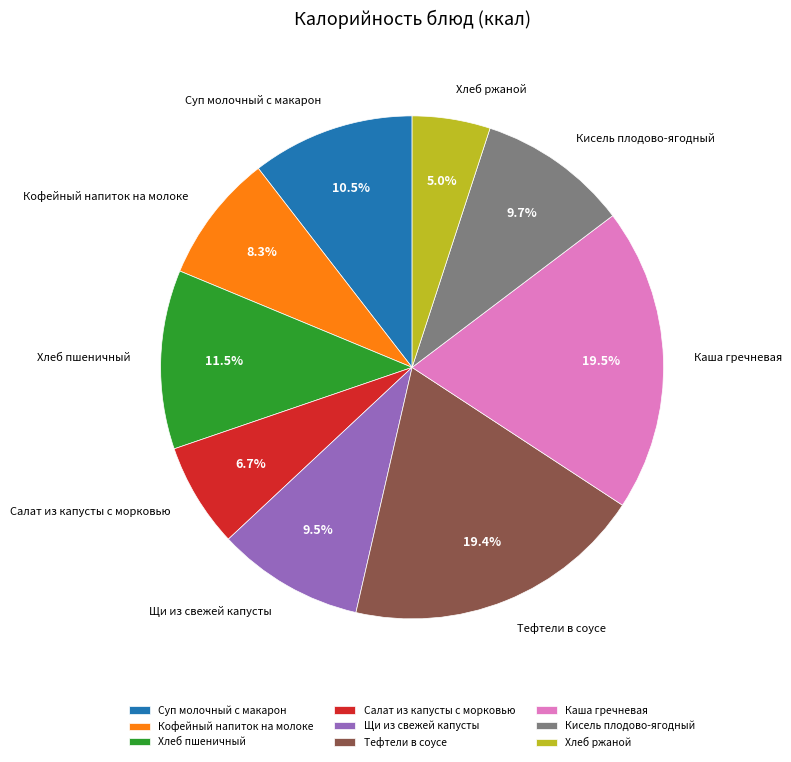

Which has a higher value, Хлеб пшеничный or Кисель плодово-ягодный?

Хлеб пшеничный